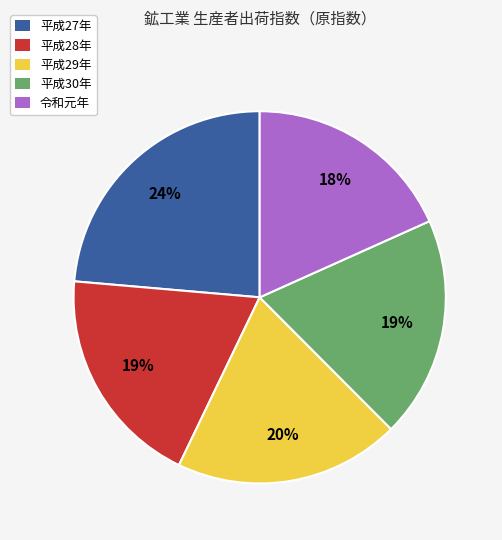

Do 平成30年 and 平成27年 together represent more than half of the pie?

No